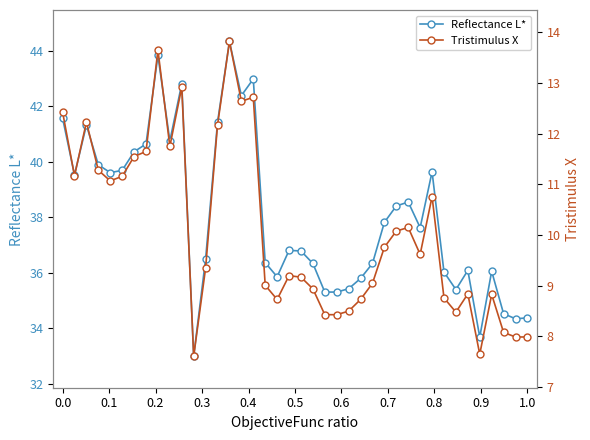

What is the lowest value of the Reflectance L* series?

33.0